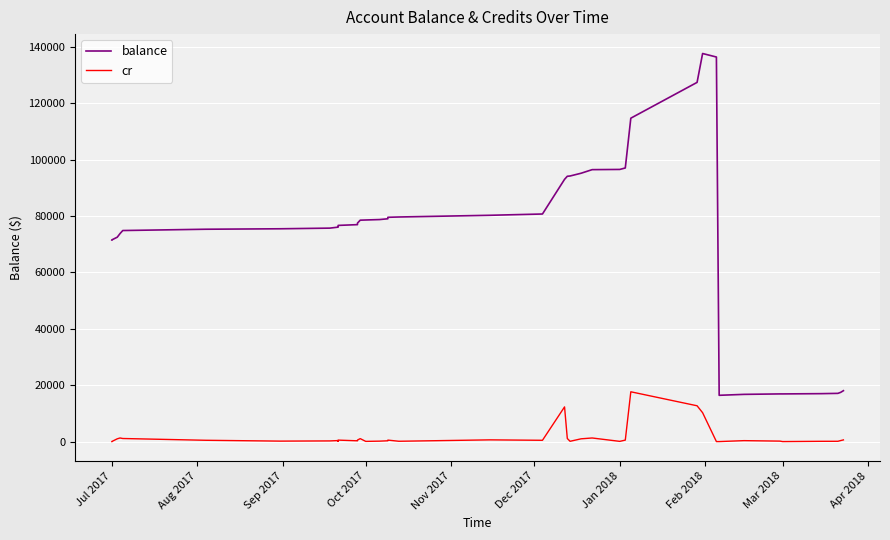

How many values in cr are above zero?

36